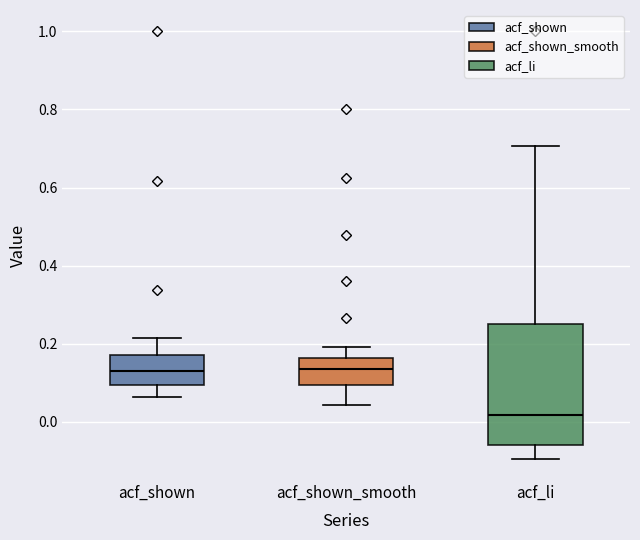

Where does the lower whisker of the box for acf_li end on the y-axis? The values are not printed on the chart, so give them approximately, as read against the axis.

-0.10